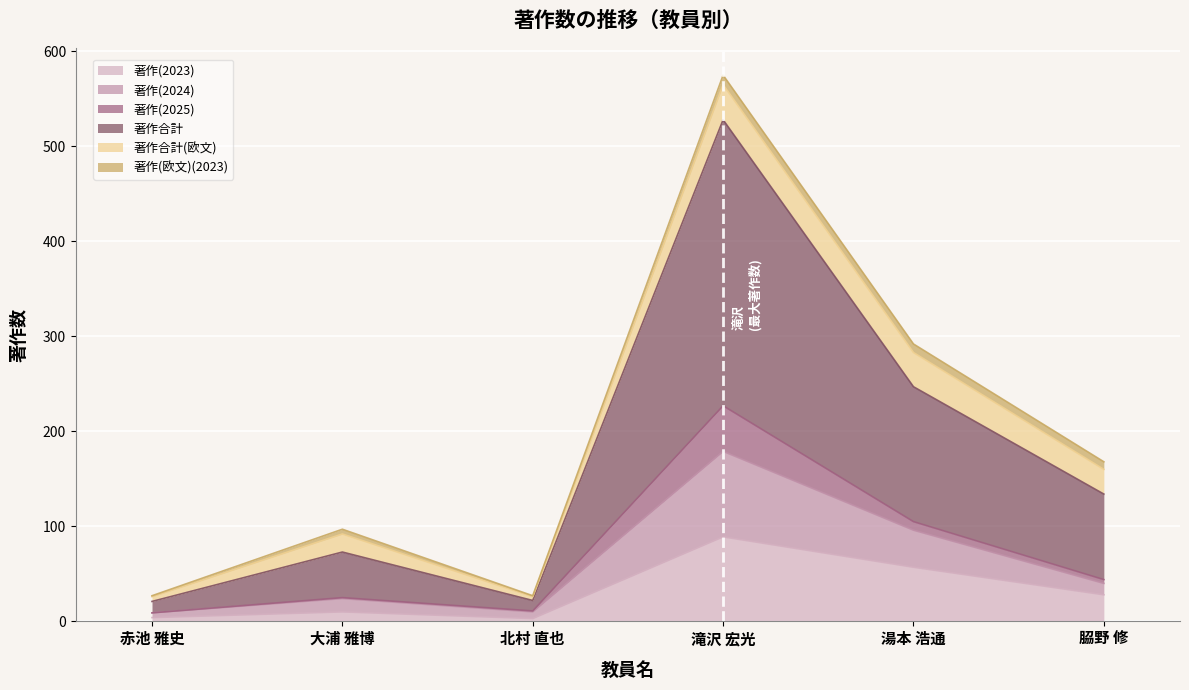

True or false: 著作(2023) and 著作(2024) cross at least once.

False